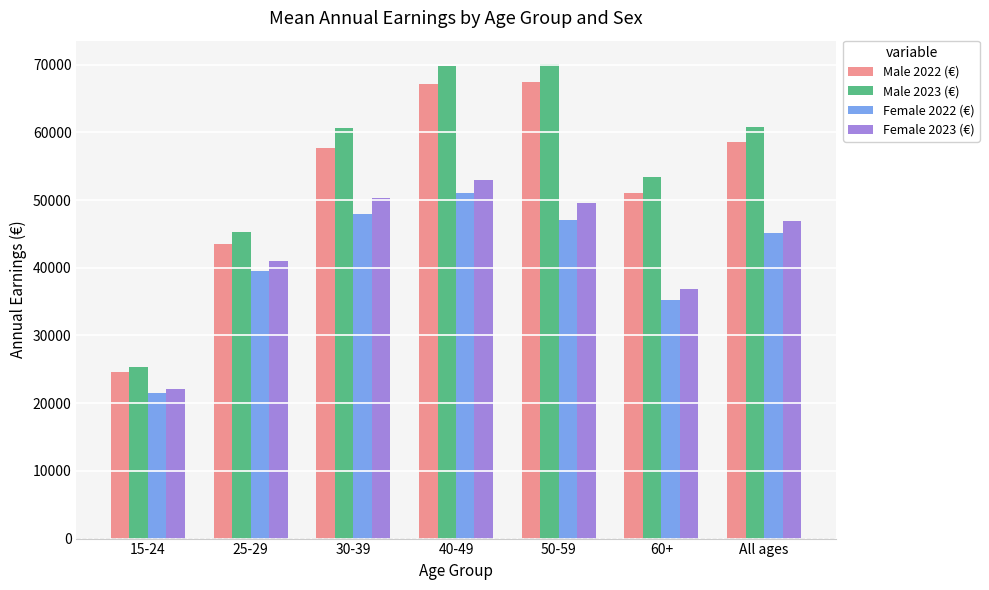

What is the greatest value displayed?

70036